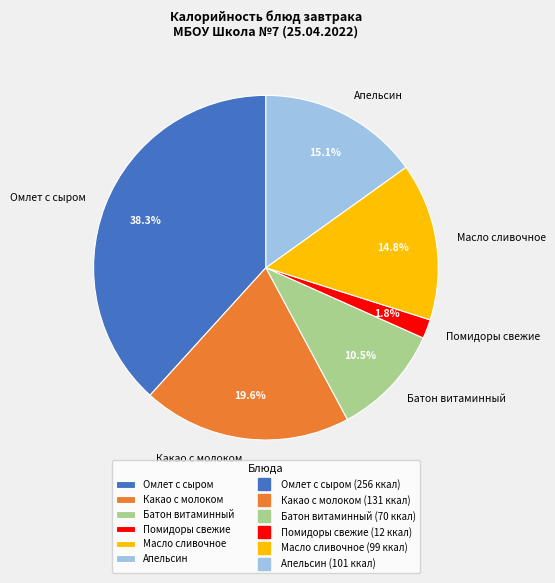

Which category has the biggest portion of the pie?

Омлет с сыром